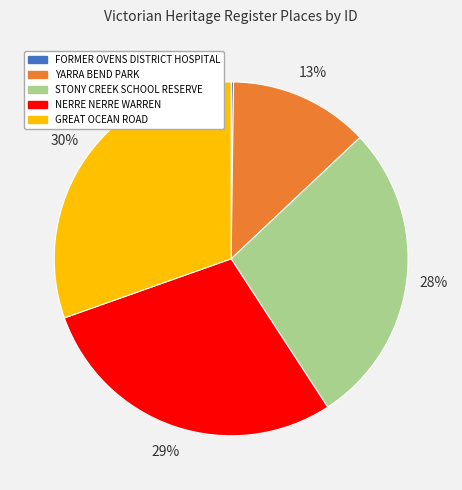

The NERRE NERRE WARREN slice represents 29% of the pie. True or false?

True